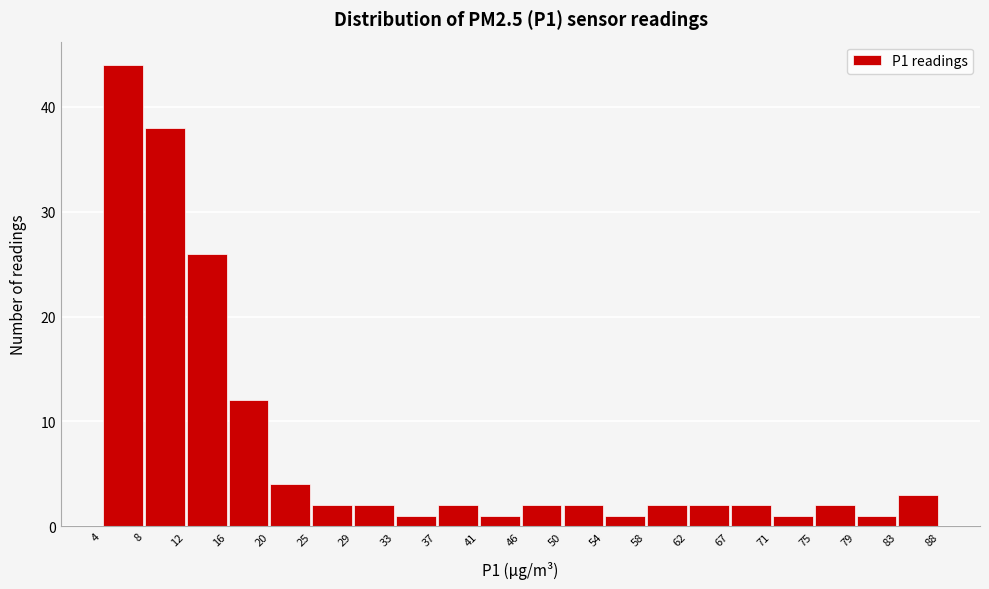

Over which range of the x-axis is the bar tallest?

4 to 8